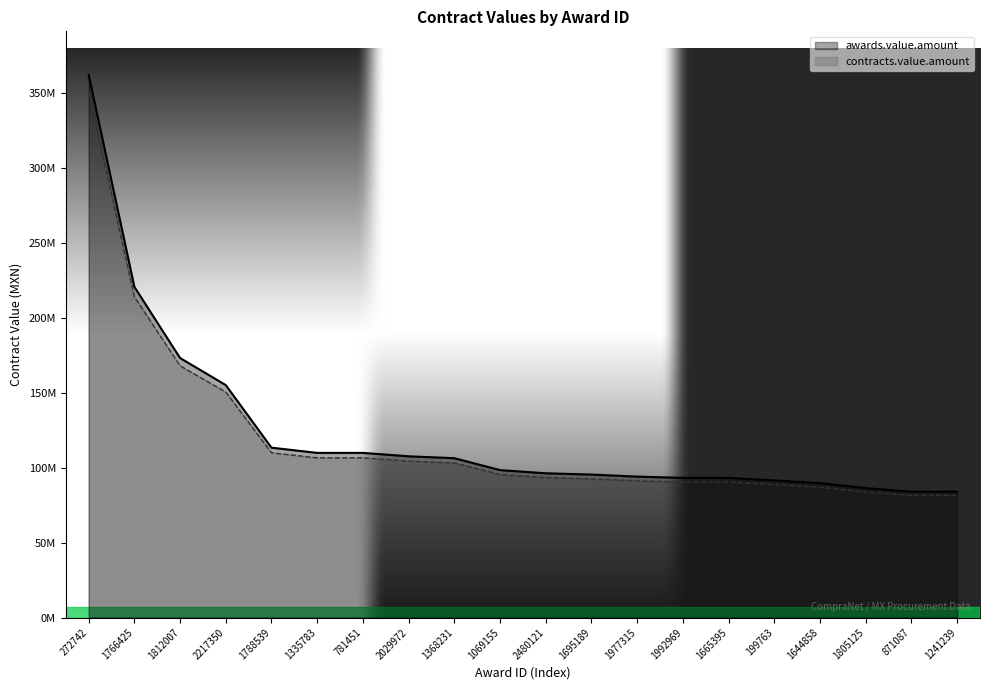

Is the value of awards.value.amount at 1644858 greater than the value of contracts.value.amount at 1241239?

Yes